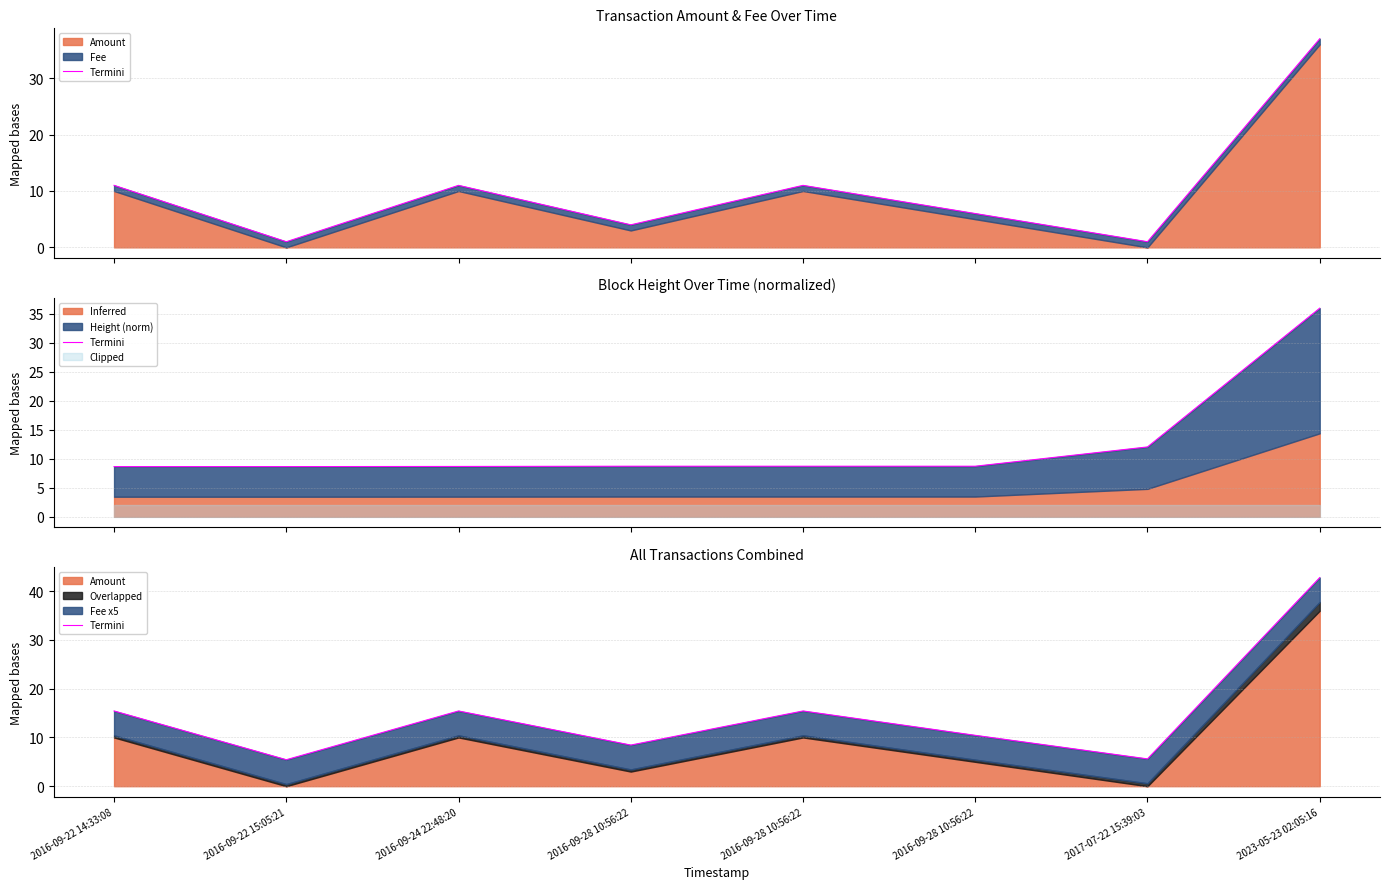

True or false: the data shows 8.2 at 2016-09-22 15:05:21.

False